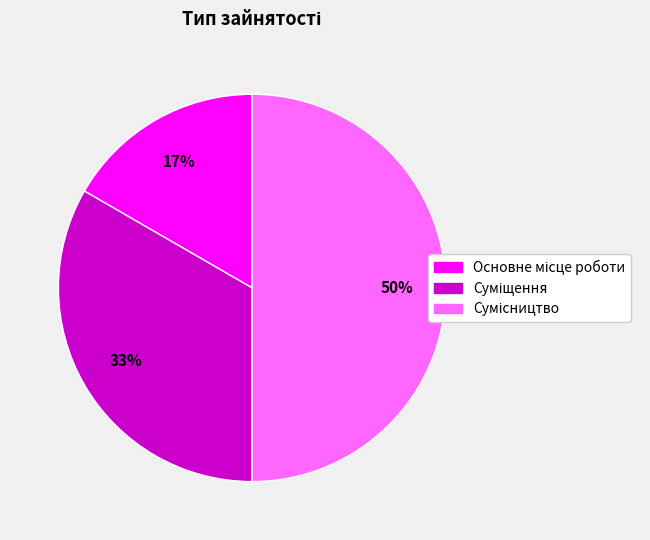

To the nearest percent, what is the average slice percentage?

33%